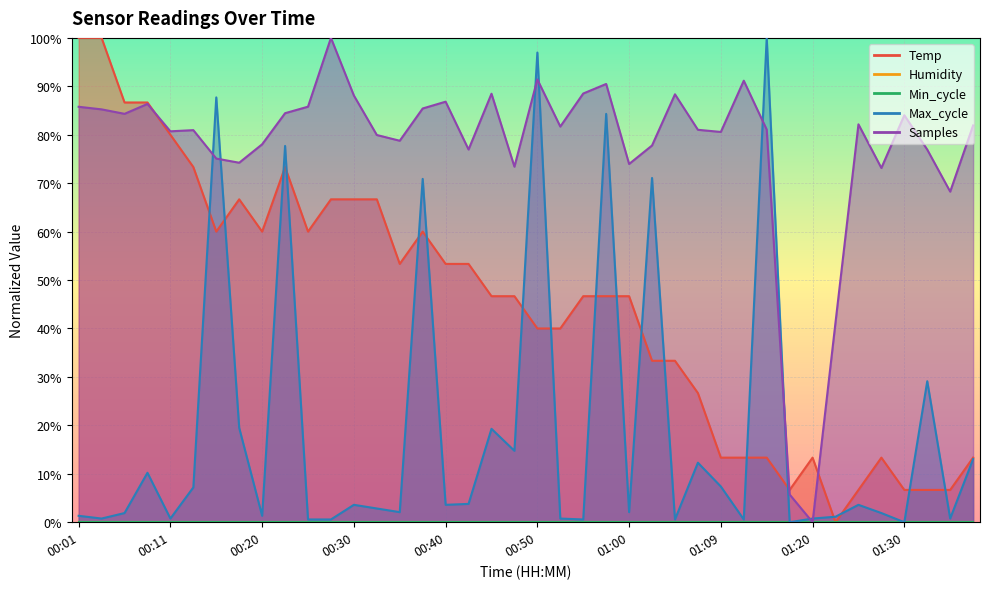

Where is the first local minimum for Samples?

00:06